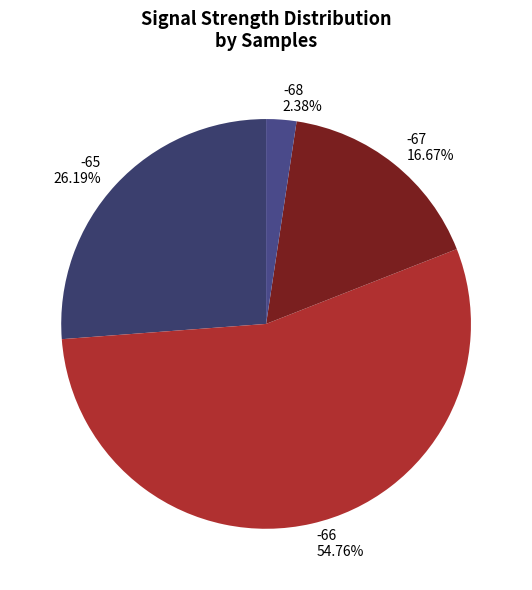

Is there a majority slice in this chart?

Yes